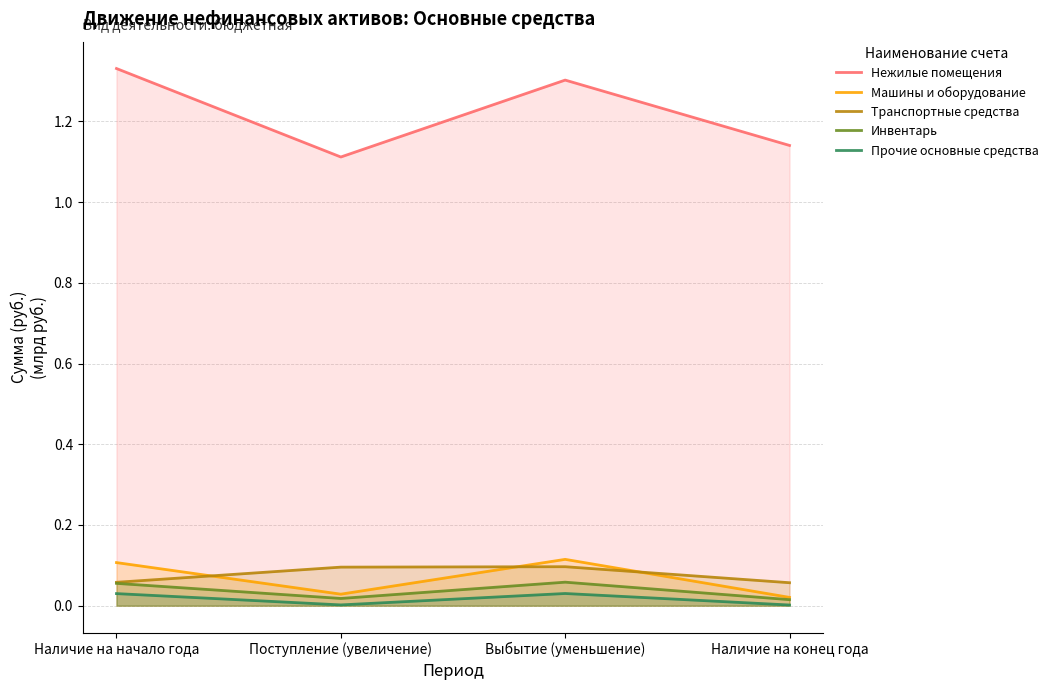

What is the total value across all series at Наличие на начало года?

1.6